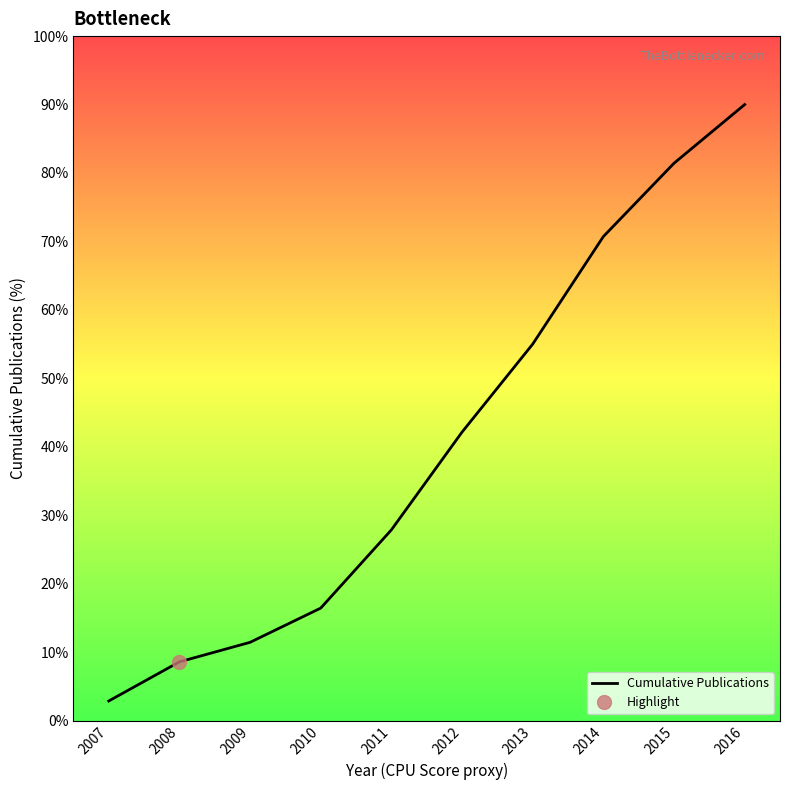

Which category has the highest value across all series?

2016